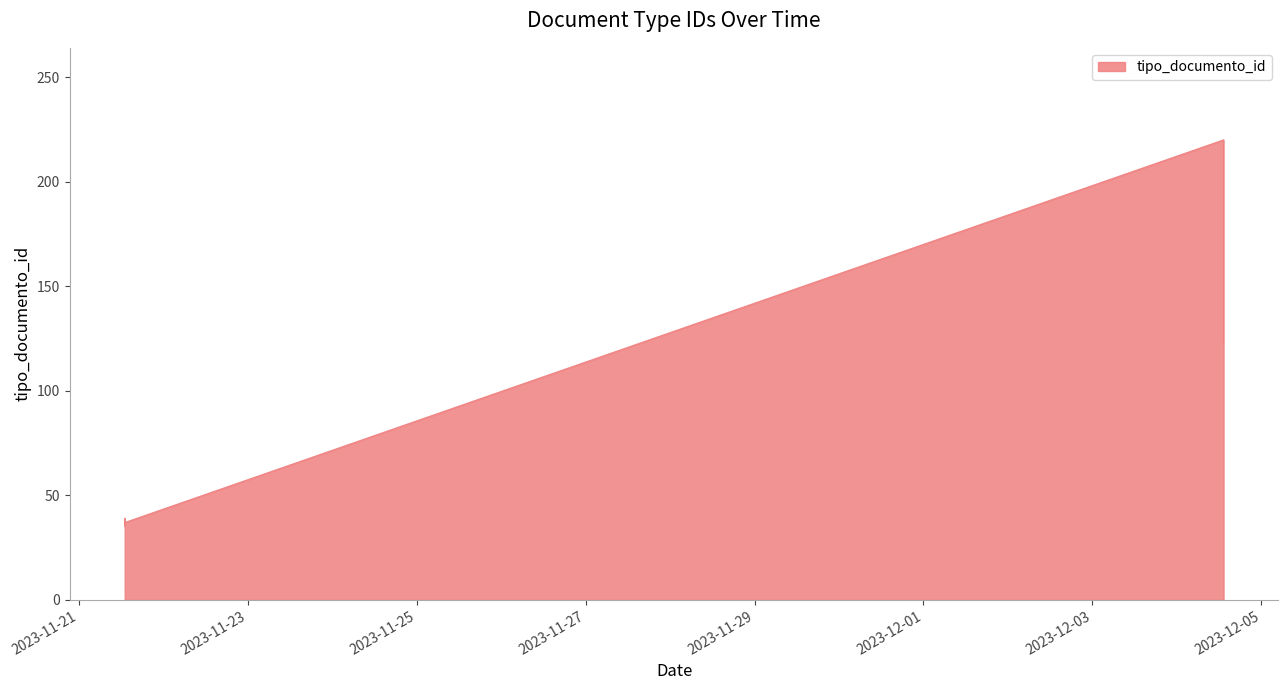

Count the number of values greater than 38.

3